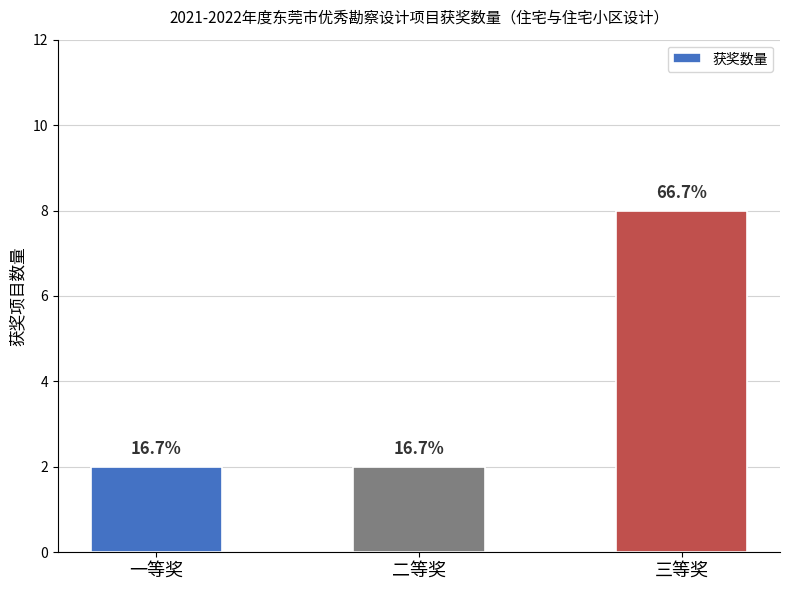

Reading right to left, list all the values displayed in this chart.

8	2	2